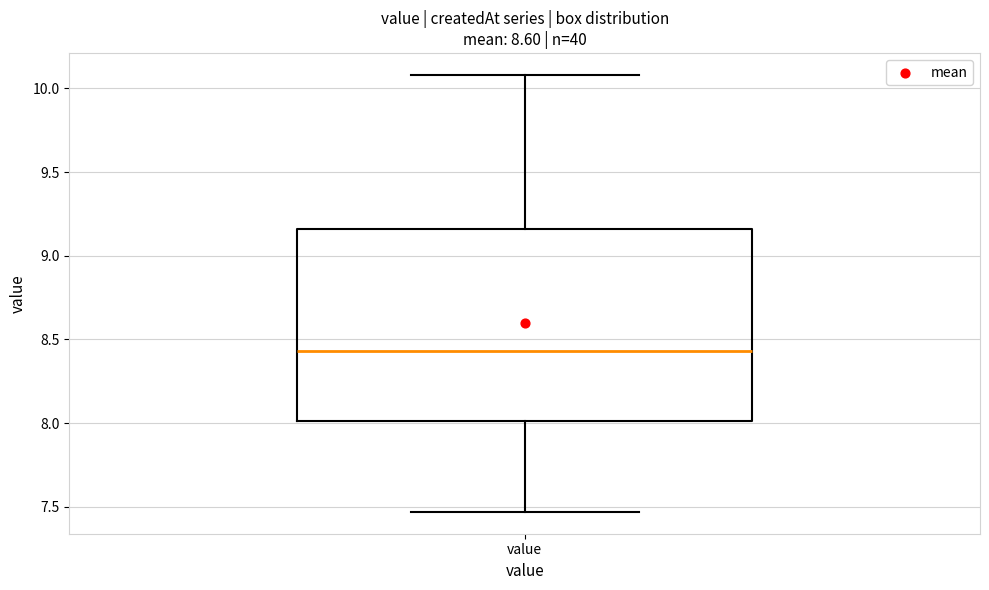

Where is the upper edge of the box for value on the y-axis? The values are not printed on the chart, so give them approximately, as read against the axis.

9.15